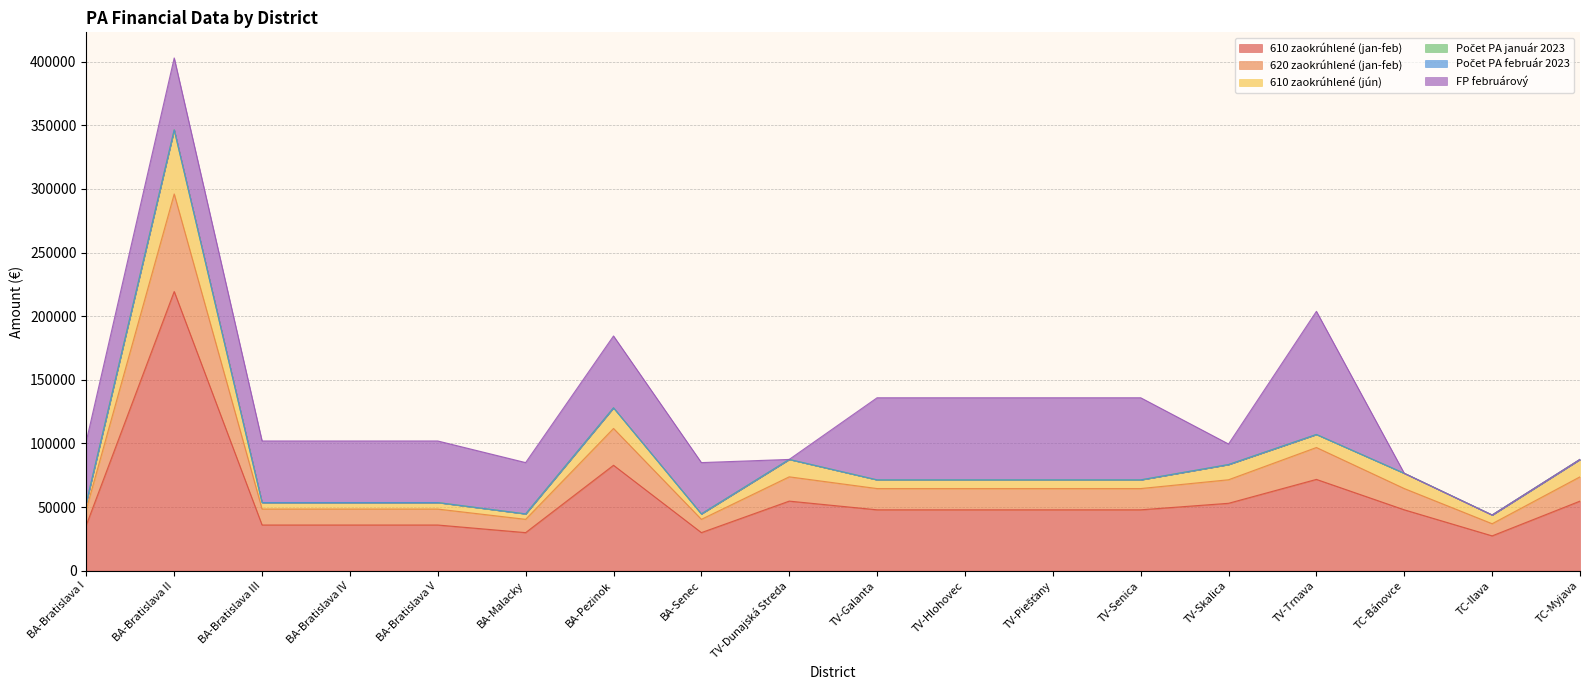

At which category is the sum across all series the highest?

BA-Bratislava II